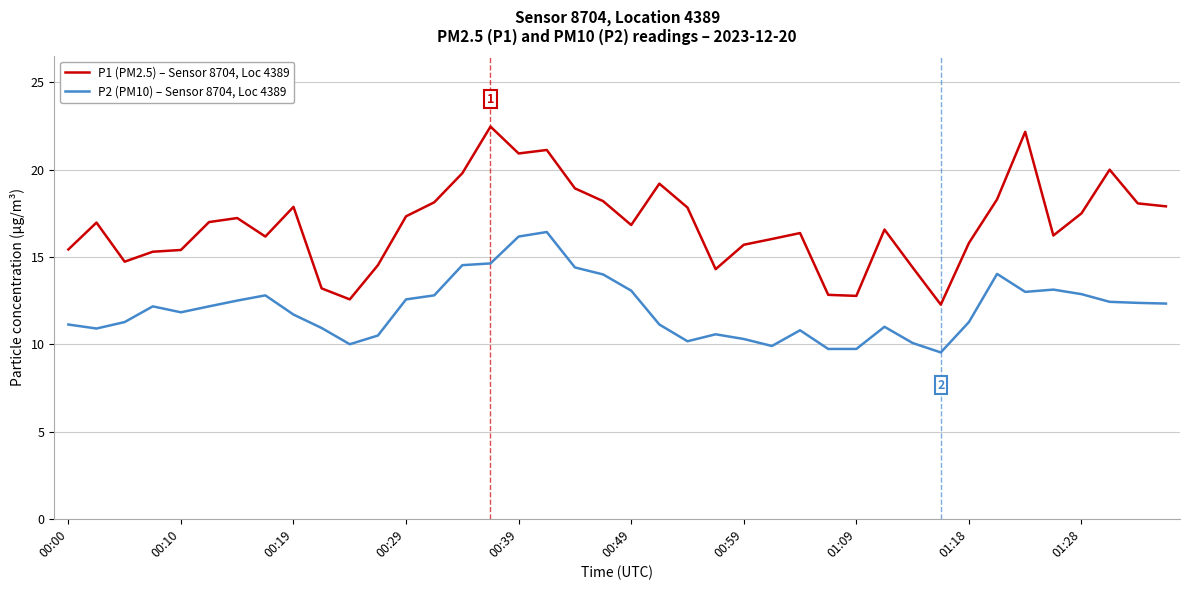

What is the minimum value for P2 (PM10) – Sensor 8704, Loc 4389?

9.5